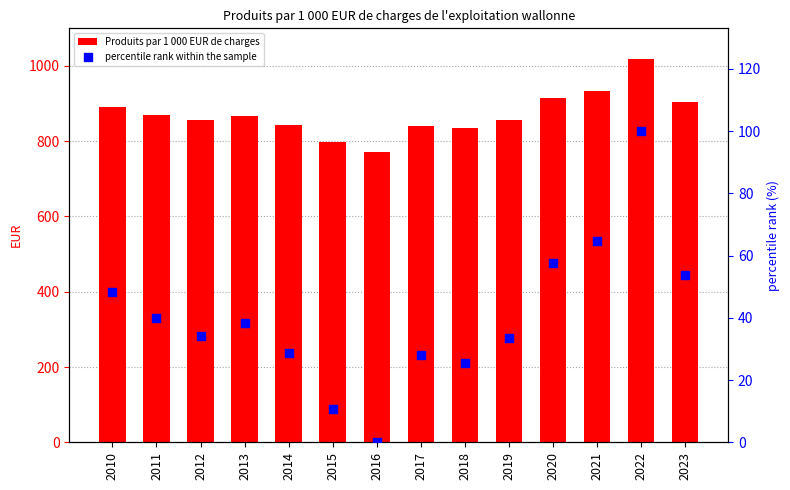

What are all the series names shown in the legend?

Produits par 1 000 EUR de charges, percentile rank within the sample